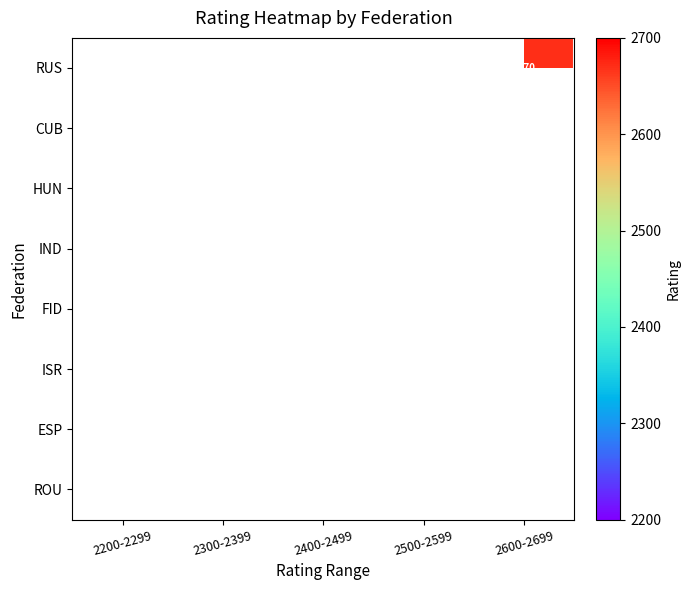

What is the minimum value shown in the chart?

2299.0